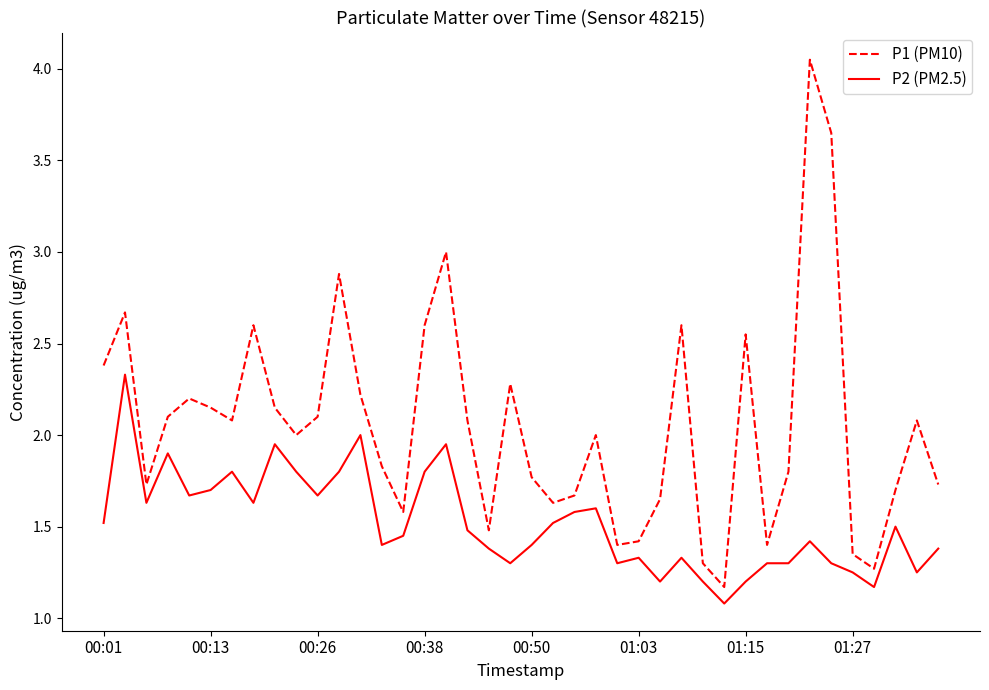

List the series in order of their overall mean, highest first.

P1 (PM10), P2 (PM2.5)